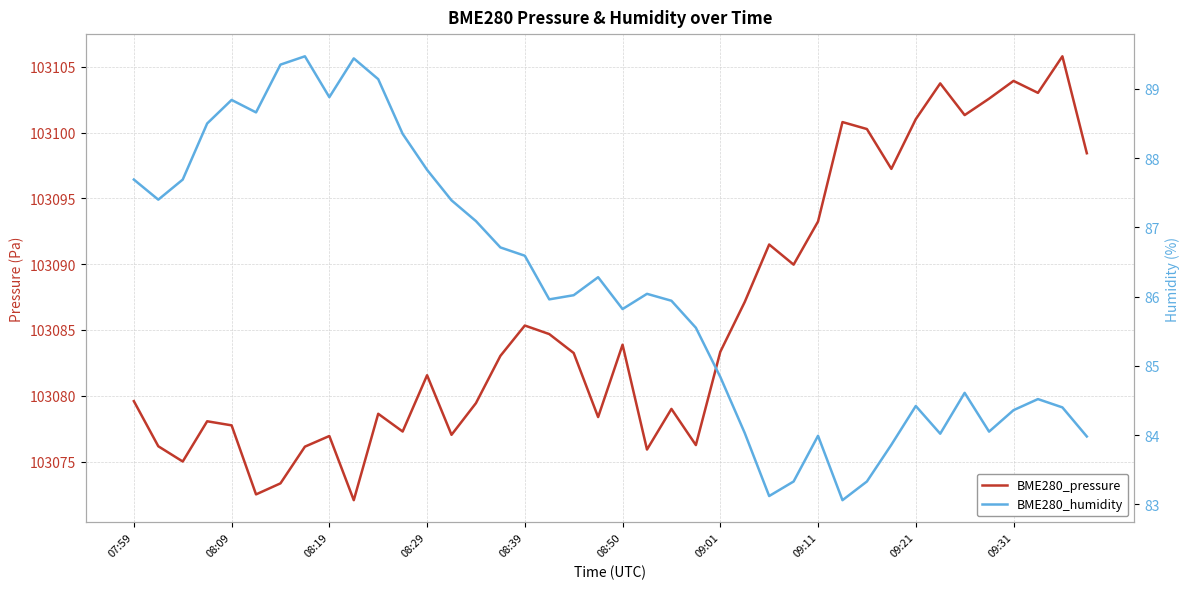

True or false: BME280_humidity has a value of 23.2 at 08:19.

False